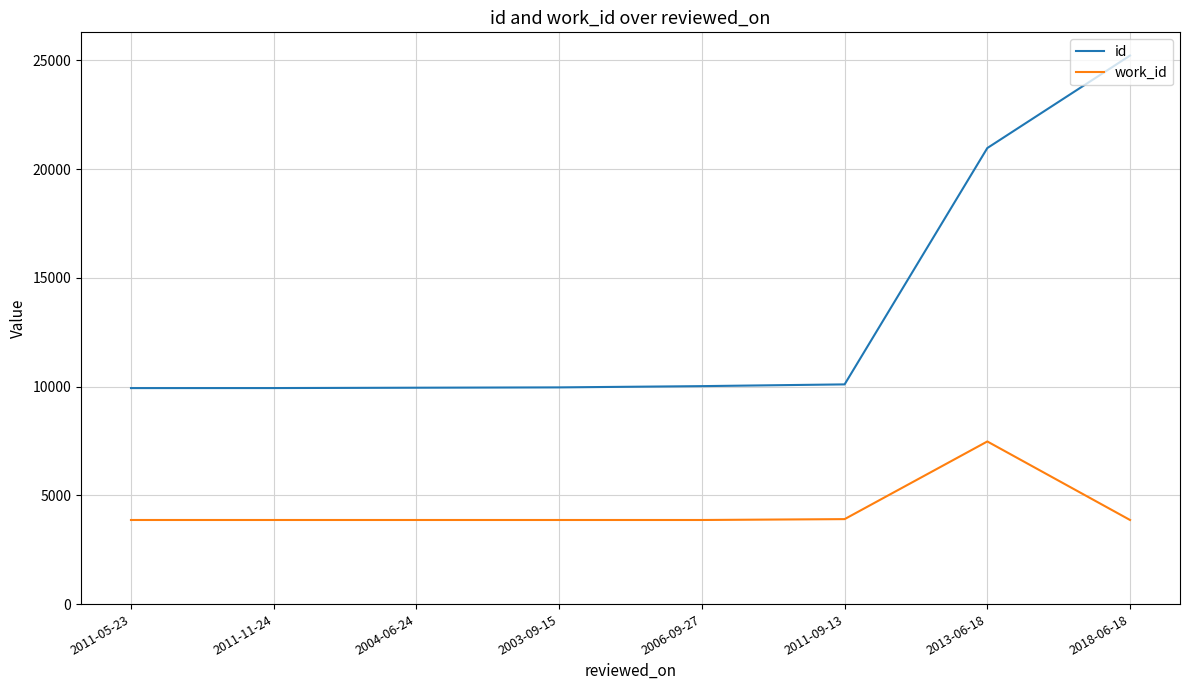

True or false: id and work_id intersect in this chart.

False